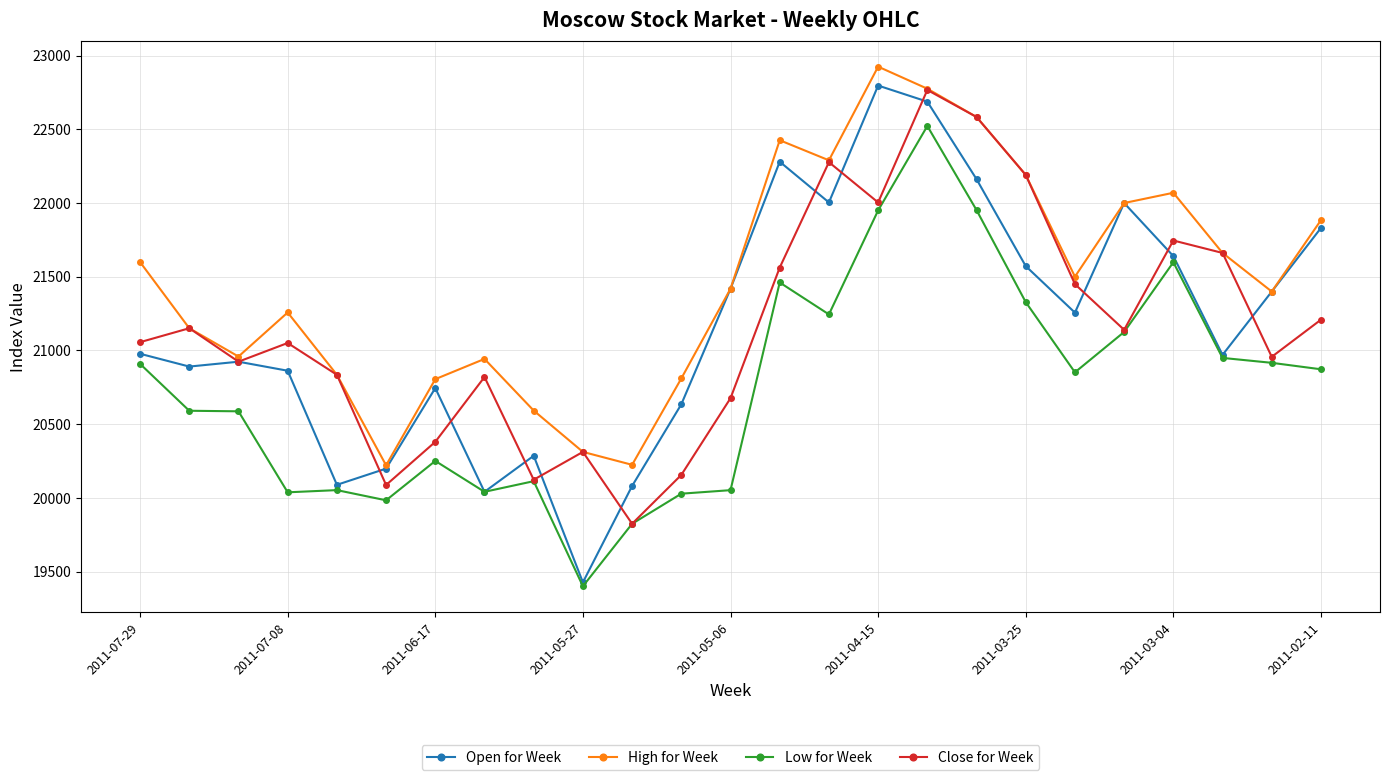

What is the difference between the maximum and minimum values in the Close for Week series?

2942.4